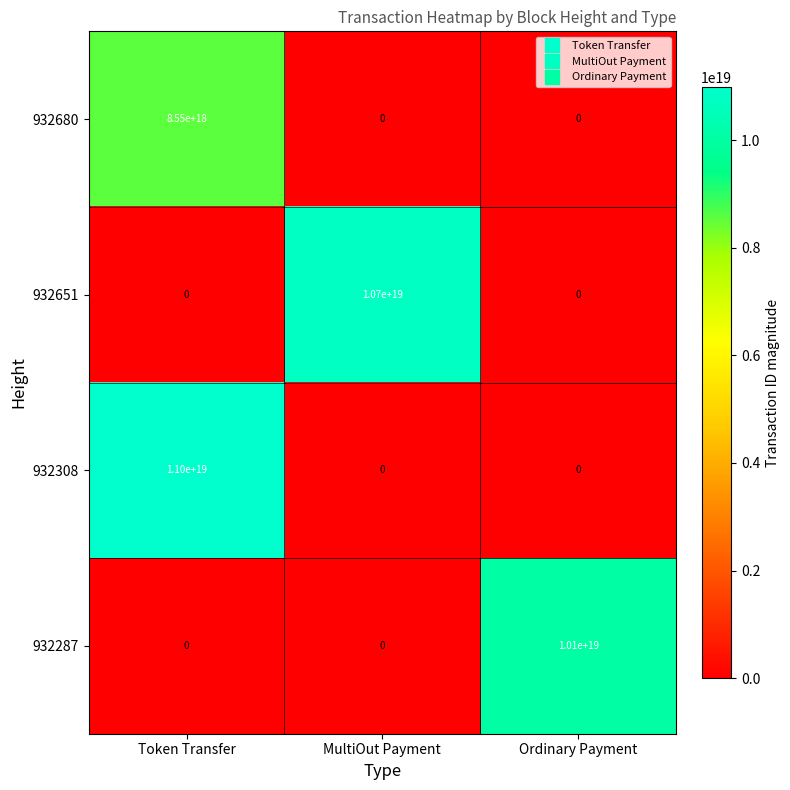

Rank the series by their maximum value, from lowest to highest.

932680, 932287, 932651, 932308